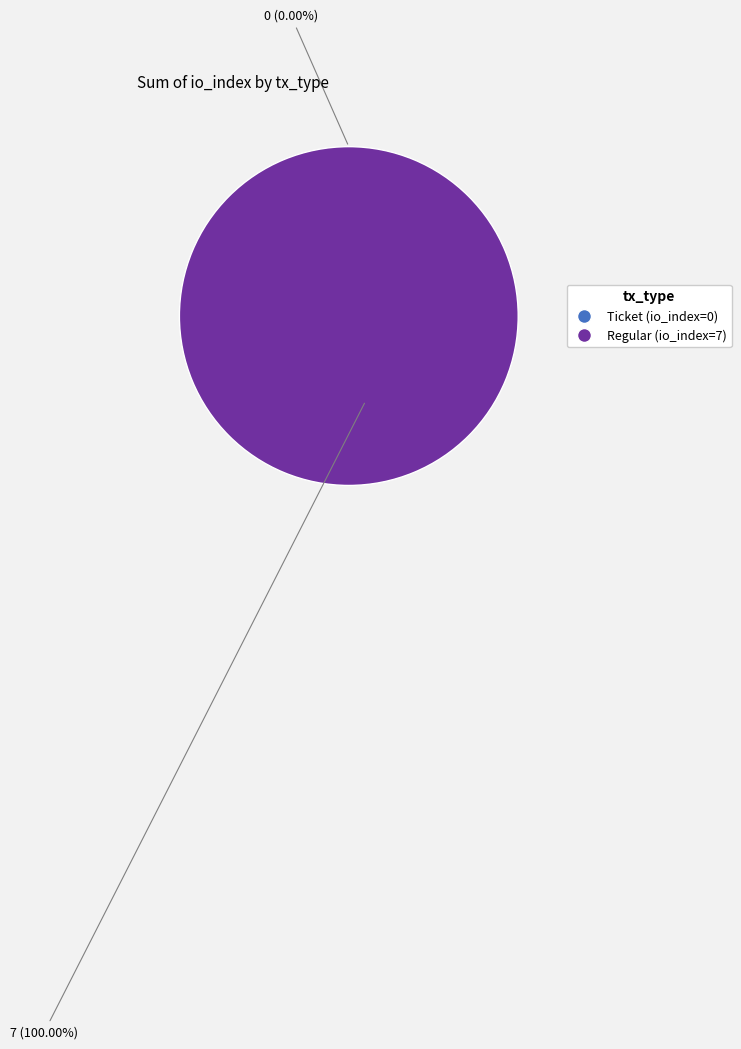

How many segments does this pie chart have?

2